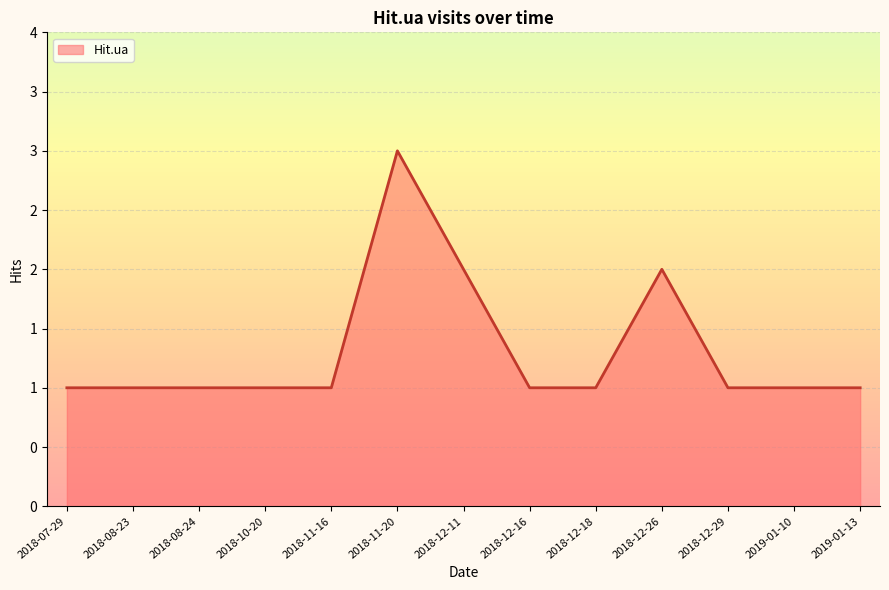

What position from the right is 2019-01-10?

2